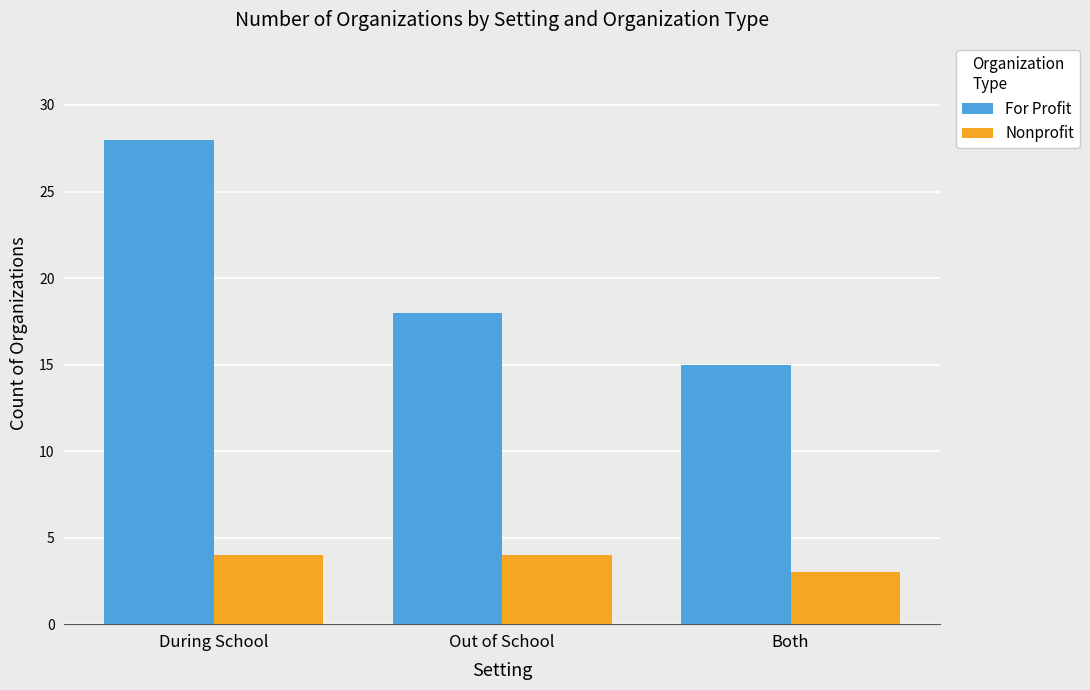

What is the sum of the For Profit values at During School and Both?

43